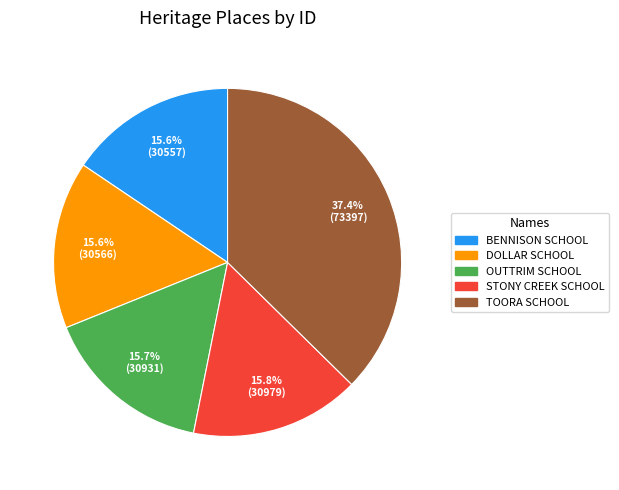

Is there a majority slice in this chart?

No